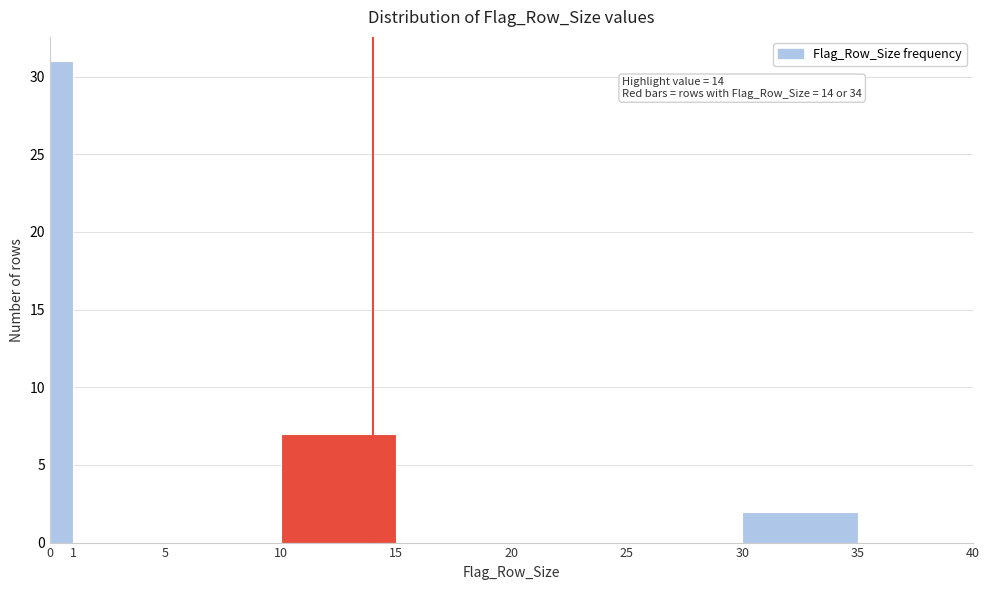

Which range on the x-axis has the tallest bar?

0 to 1